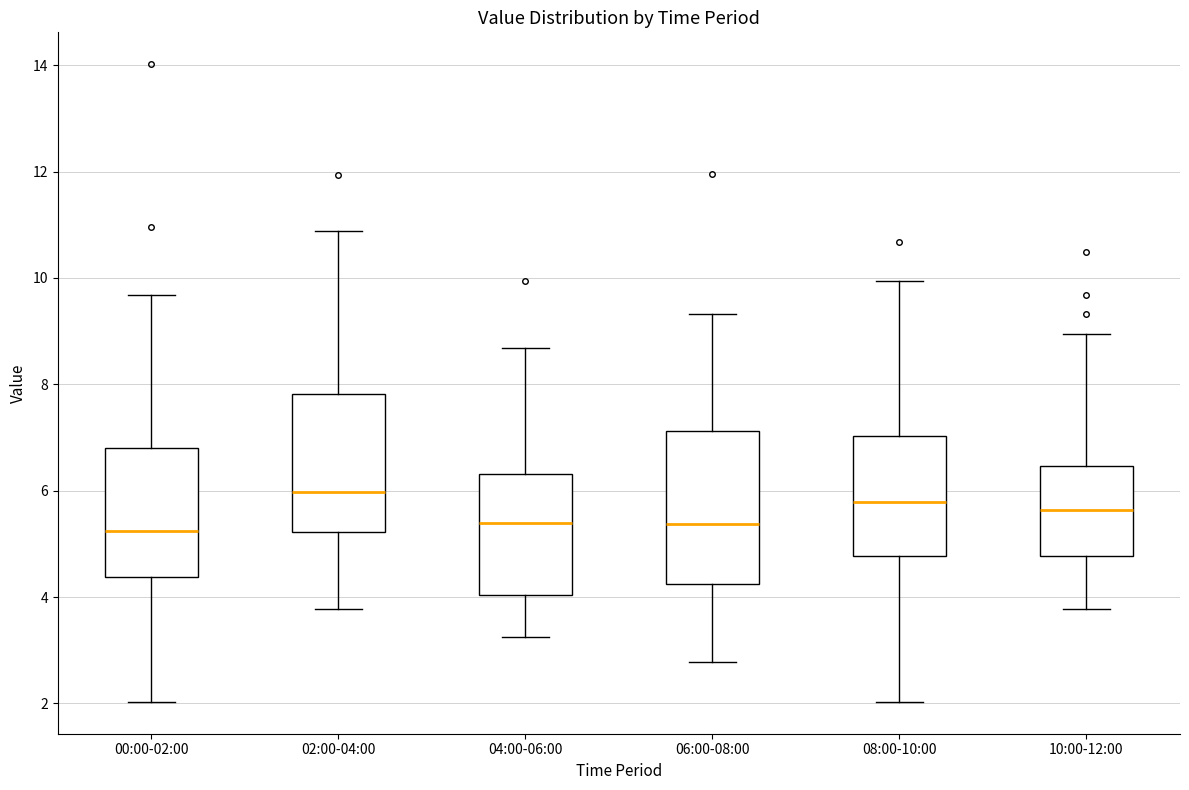

Reading left to right, transcribe this box plot: for each box, give where its median line is, the range the box spans, and where its two whiskers end, as read against the y-axis. The values are not printed on the chart, so give them approximately, as read against the axis.

00:00-02:00: median 5.2, box 4.4 to 6.8, whiskers 2.0 to 9.6
02:00-04:00: median 6.0, box 5.2 to 7.8, whiskers 3.8 to 10.8
04:00-06:00: median 5.4, box 4.0 to 6.4, whiskers 3.2 to 8.6
06:00-08:00: median 5.4, box 4.2 to 7.2, whiskers 2.8 to 9.4
08:00-10:00: median 5.8, box 4.8 to 7.0, whiskers 2.0 to 10.0
10:00-12:00: median 5.6, box 4.8 to 6.4, whiskers 3.8 to 9.0